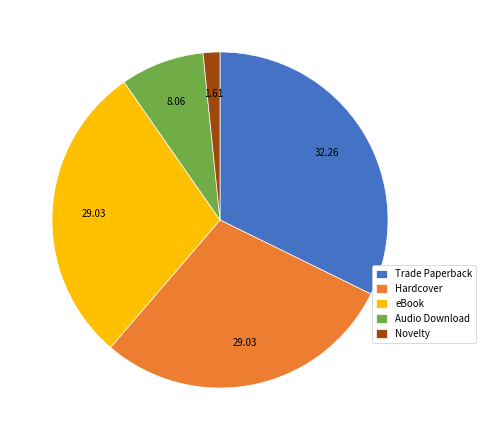

Is the sum of Hardcover and Novelty greater than half?

No